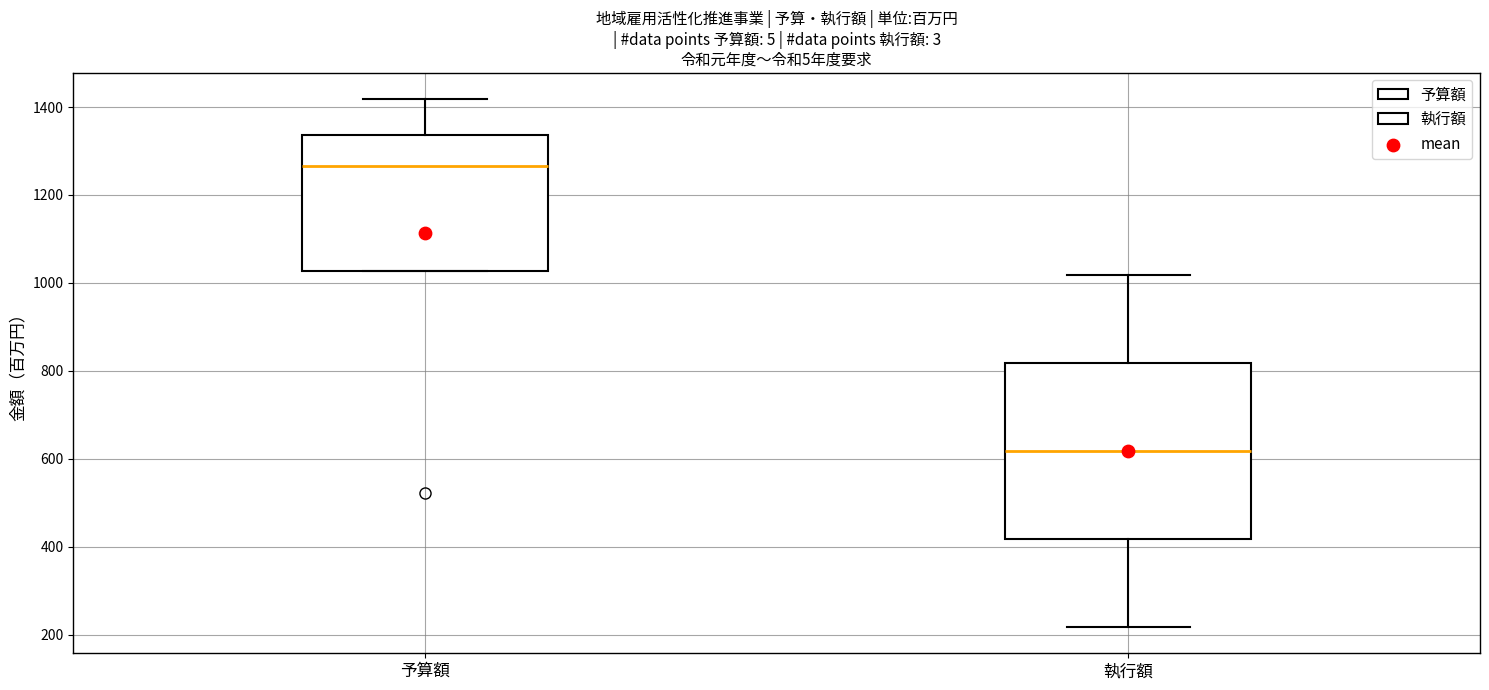

Where is the lower edge of the box for 予算額 on the y-axis? The values are not printed on the chart, so give them approximately, as read against the axis.

1020